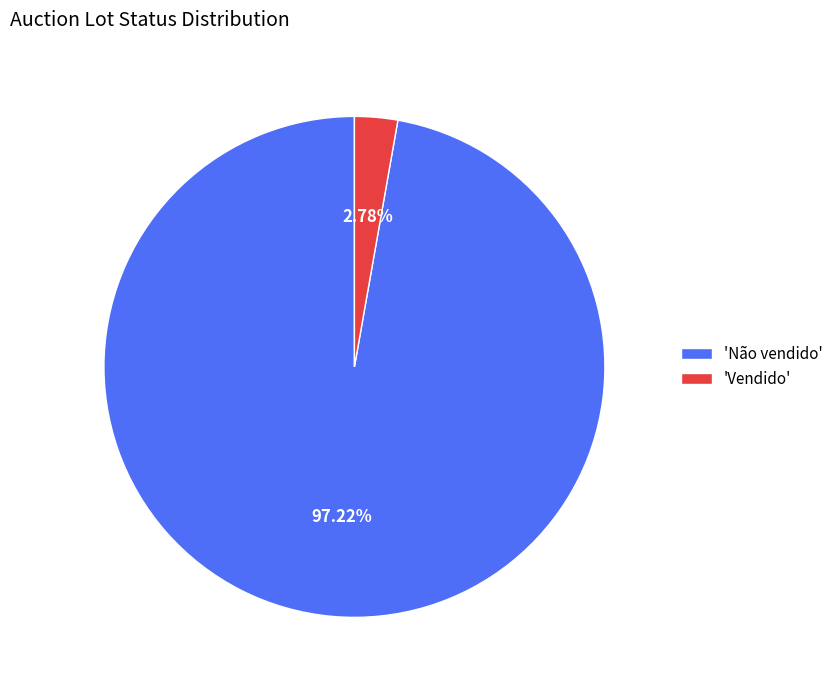

What is the ratio of the value at 'Não vendido' to the value at 'Vendido'?

35.0